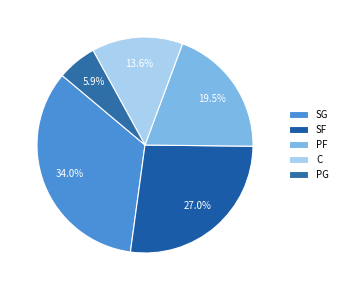

What is the total percentage of PG and SG?

39.8%